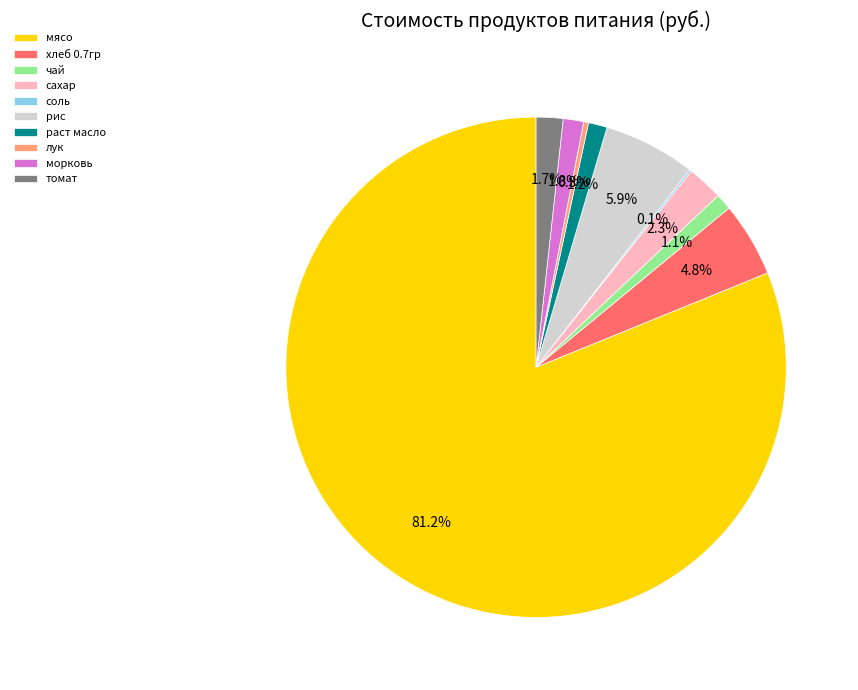

To the nearest percent, what percentage of the pie is томат?

2%